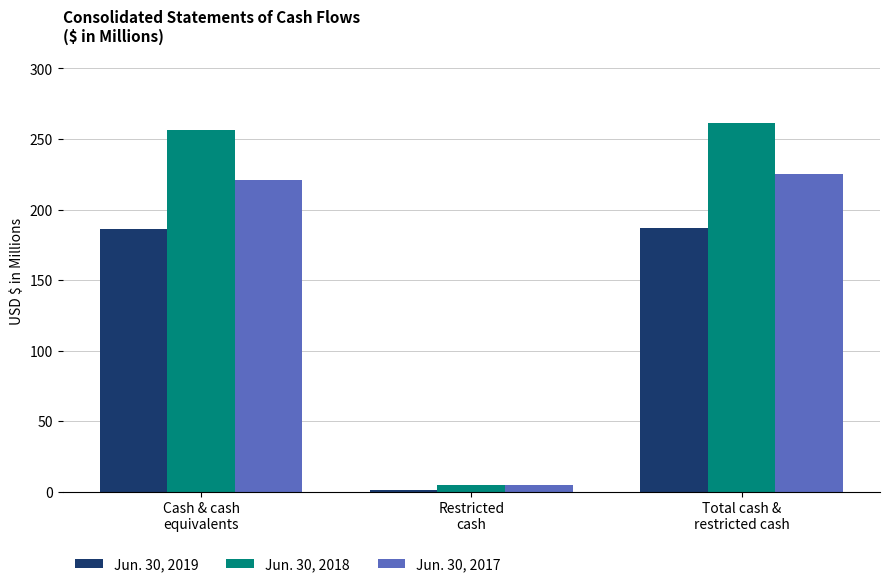

What is the sum of all Jun. 30, 2018 values?

522.6